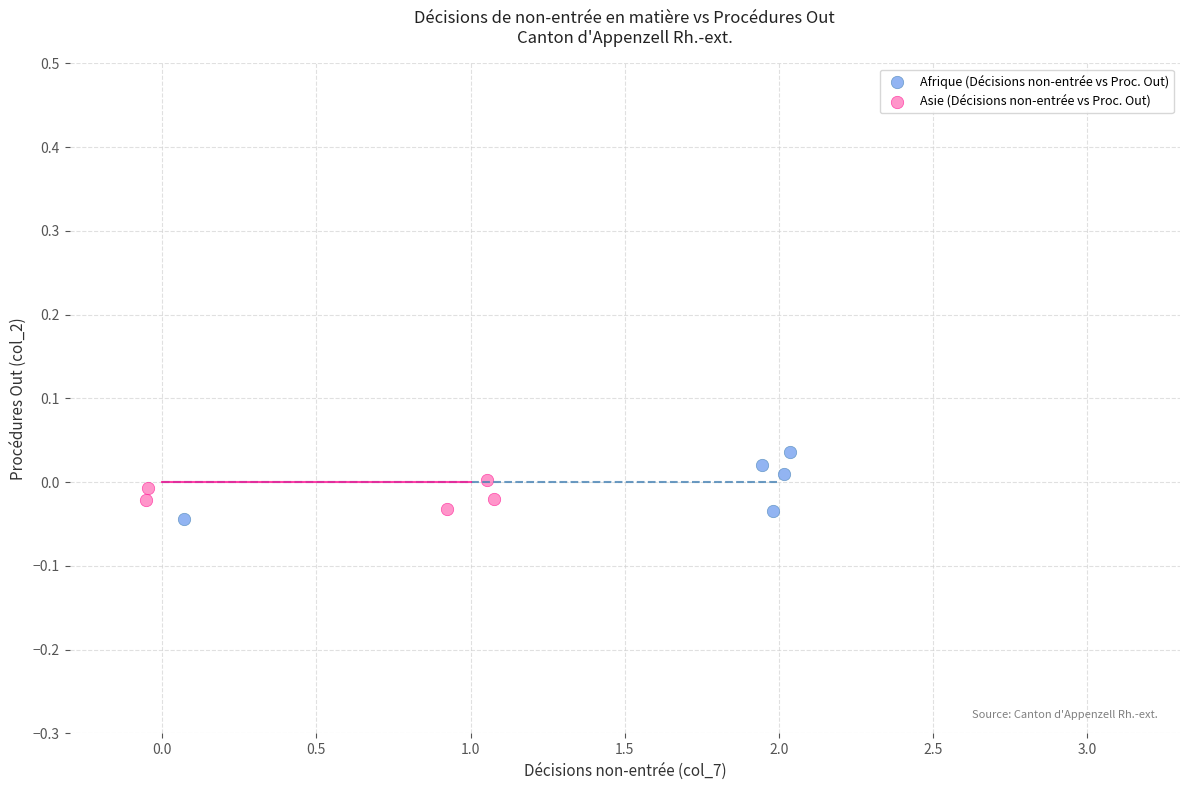

Which series has the largest Y range (max minus min)?

Afrique (Décisions non-entrée vs Proc. Out)